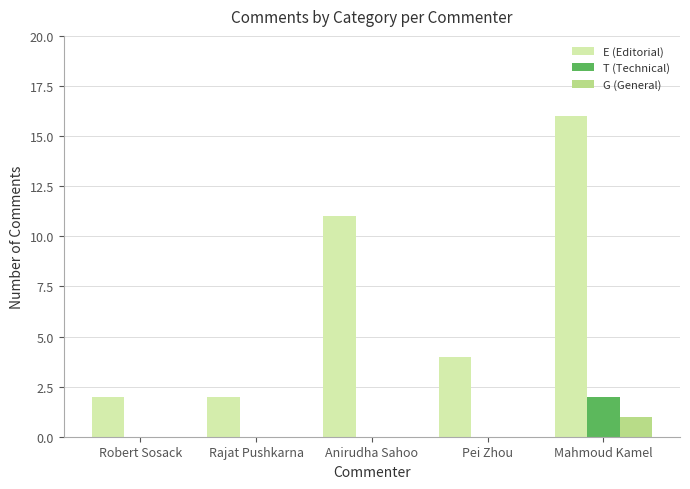

How many E (Editorial) values are between 2 and 11?

4